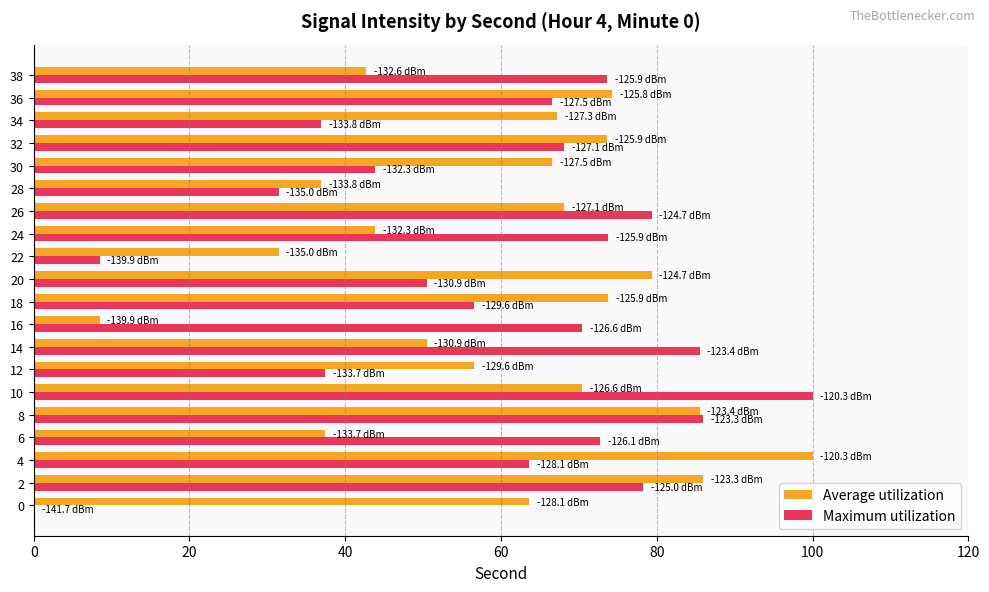

What is the total value across all series at 22?

39.9